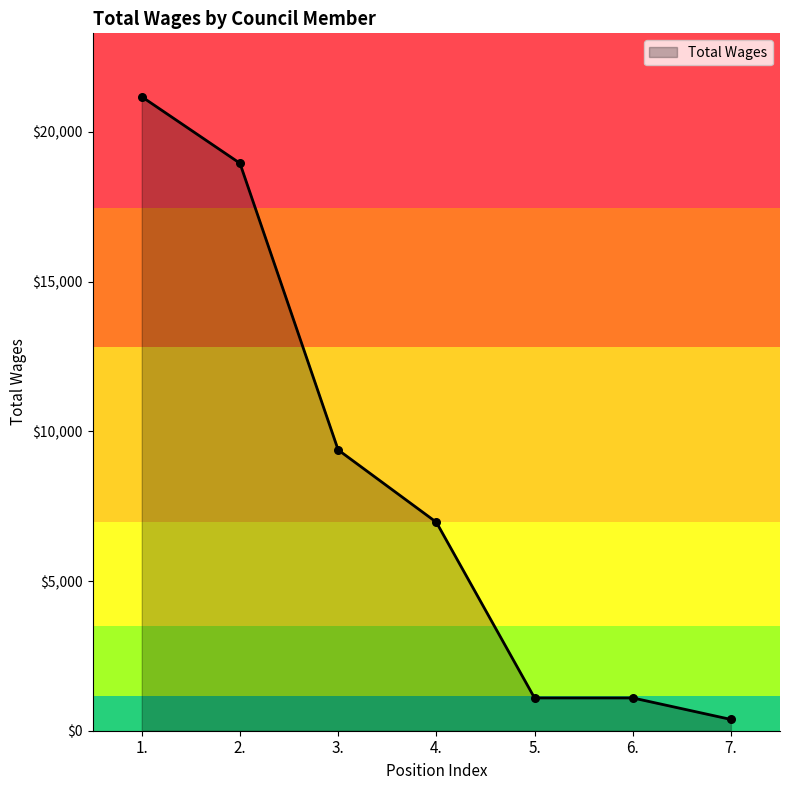

What is the change in value from 1. to 2.?

-2222